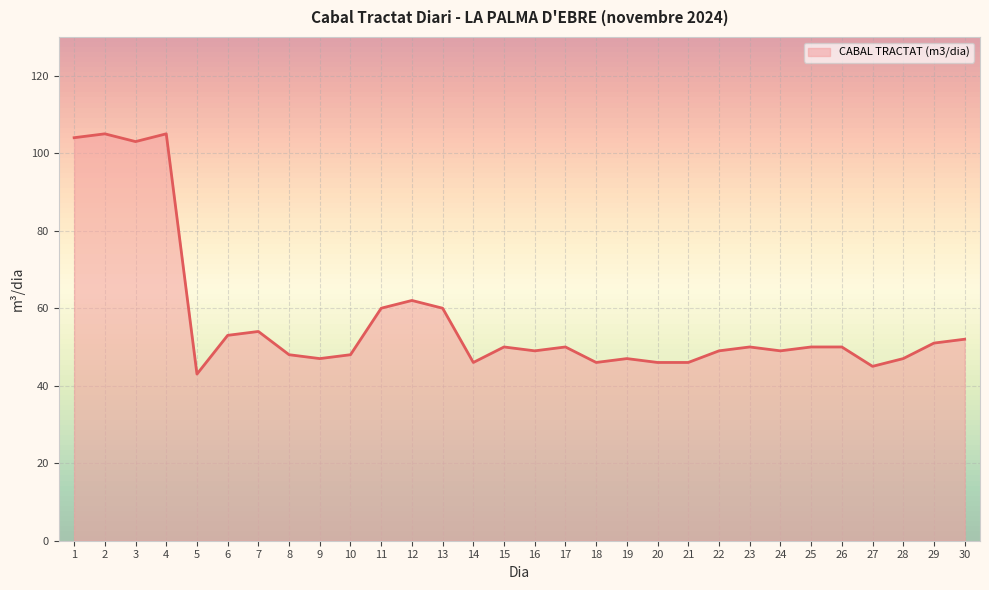

Is it true that the value at 15 is 89?

False